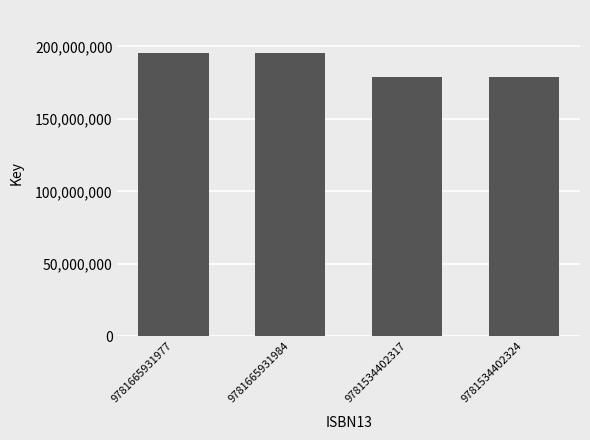

What is the change in value from 9781665931984 to 9781534402324?

-16772596